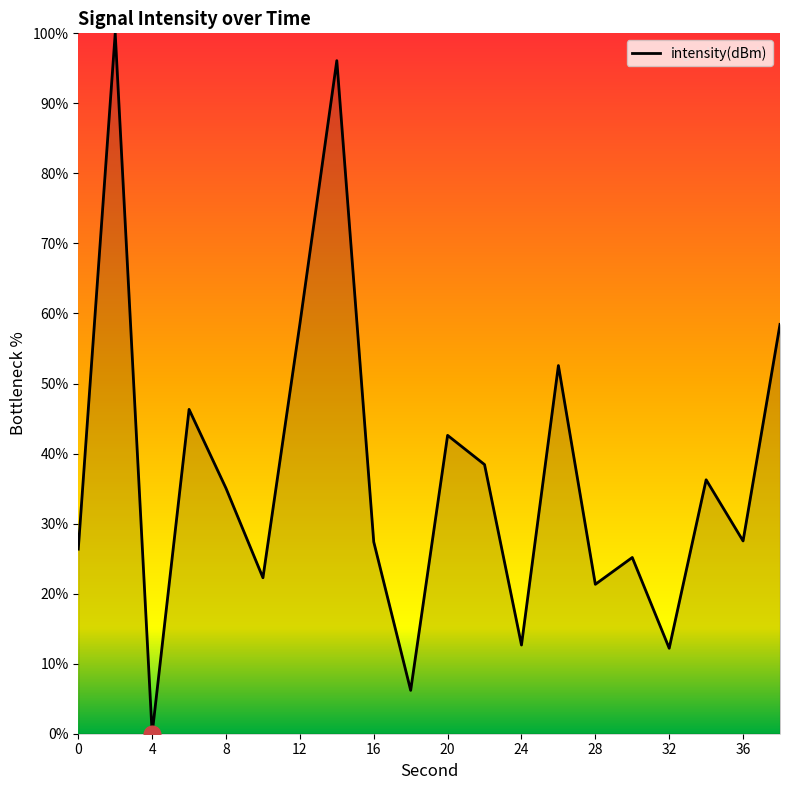

Count the number of values greater than 35.

10